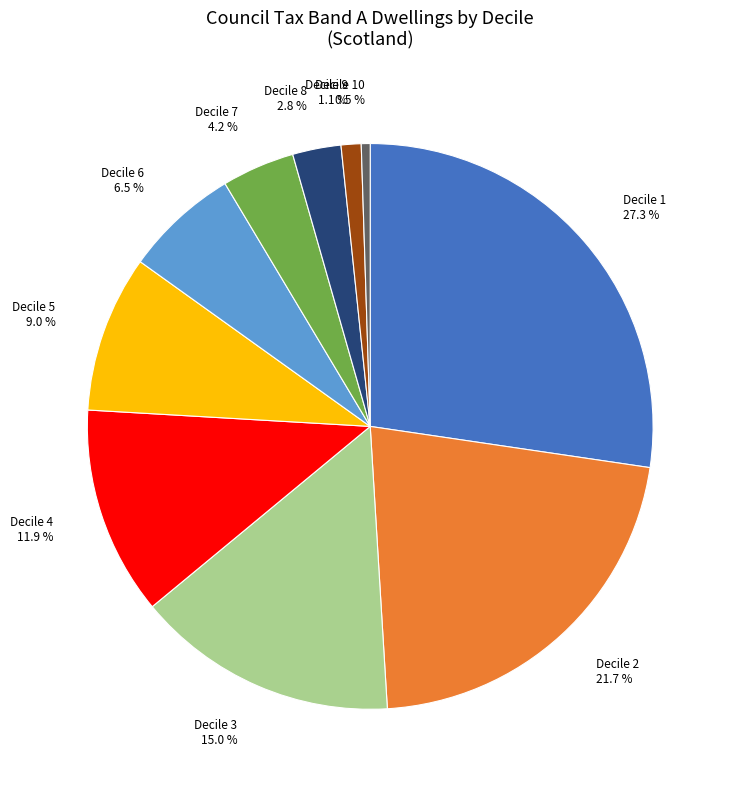

Rank the categories by value from lowest to highest.

Decile 10, Decile 9, Decile 8, Decile 7, Decile 6, Decile 5, Decile 4, Decile 3, Decile 2, Decile 1